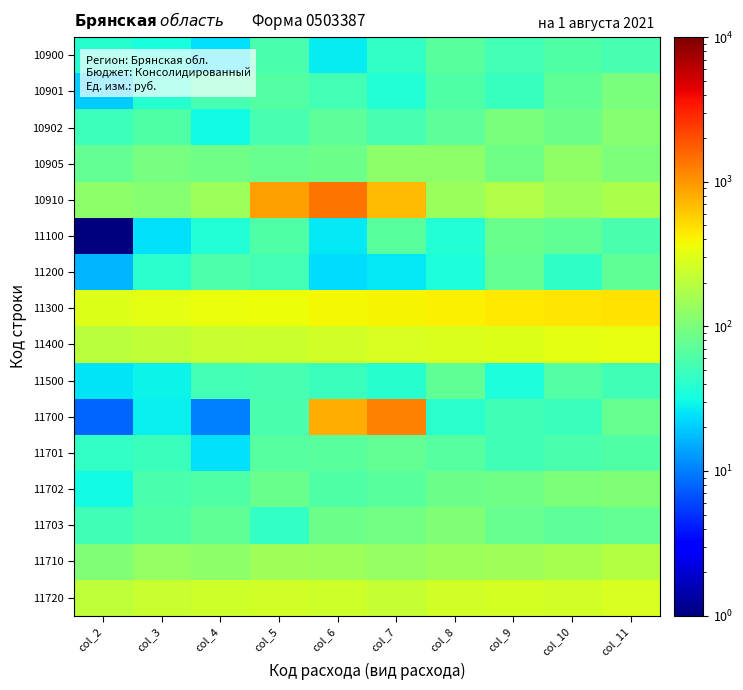

Between col_3 and col_10, which is larger?

col_10